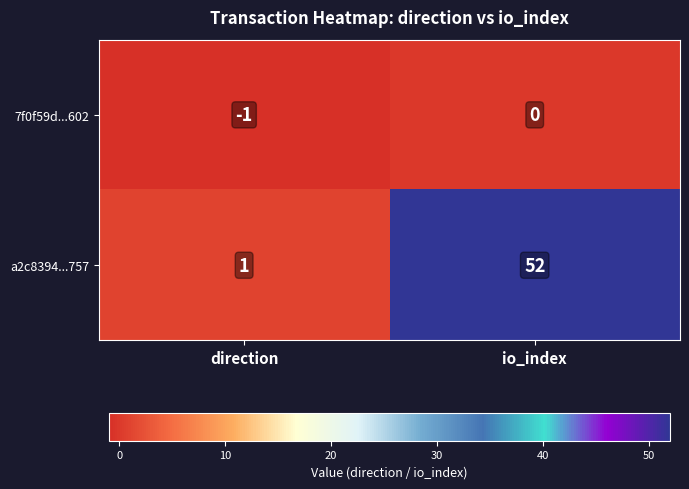

Rank the series by their maximum value, from lowest to highest.

7f0f59d...602, a2c8394...757